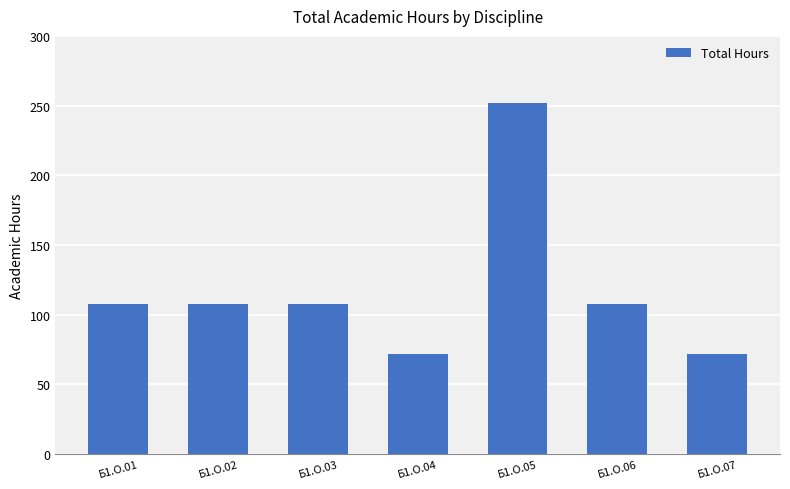

Read the value at Б1.О.07.

72